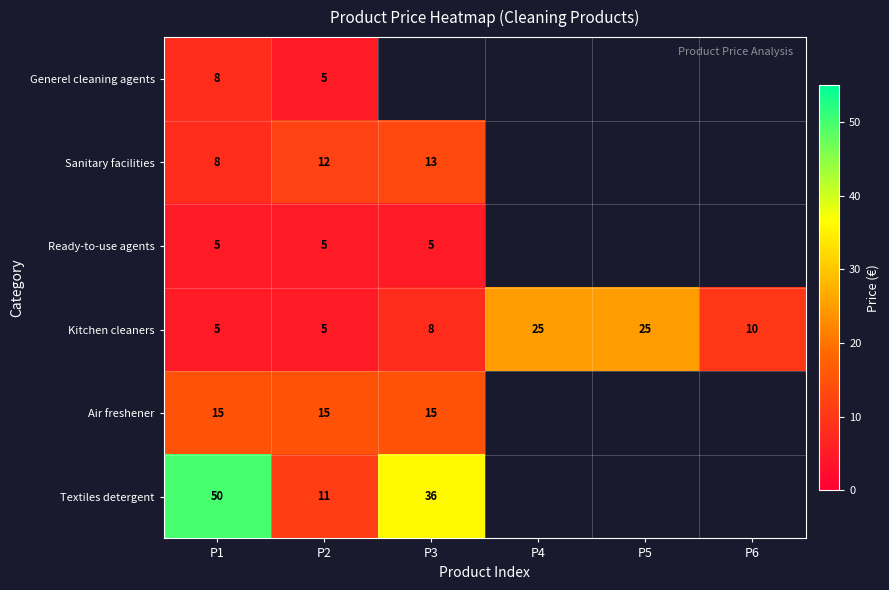

How many categories are shown in the chart?

6